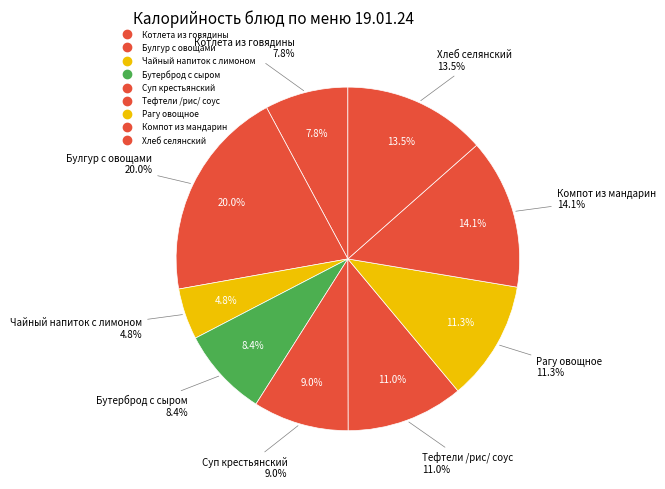

To the nearest percent, what percentage of the pie is Бутерброд с сыром?

8%